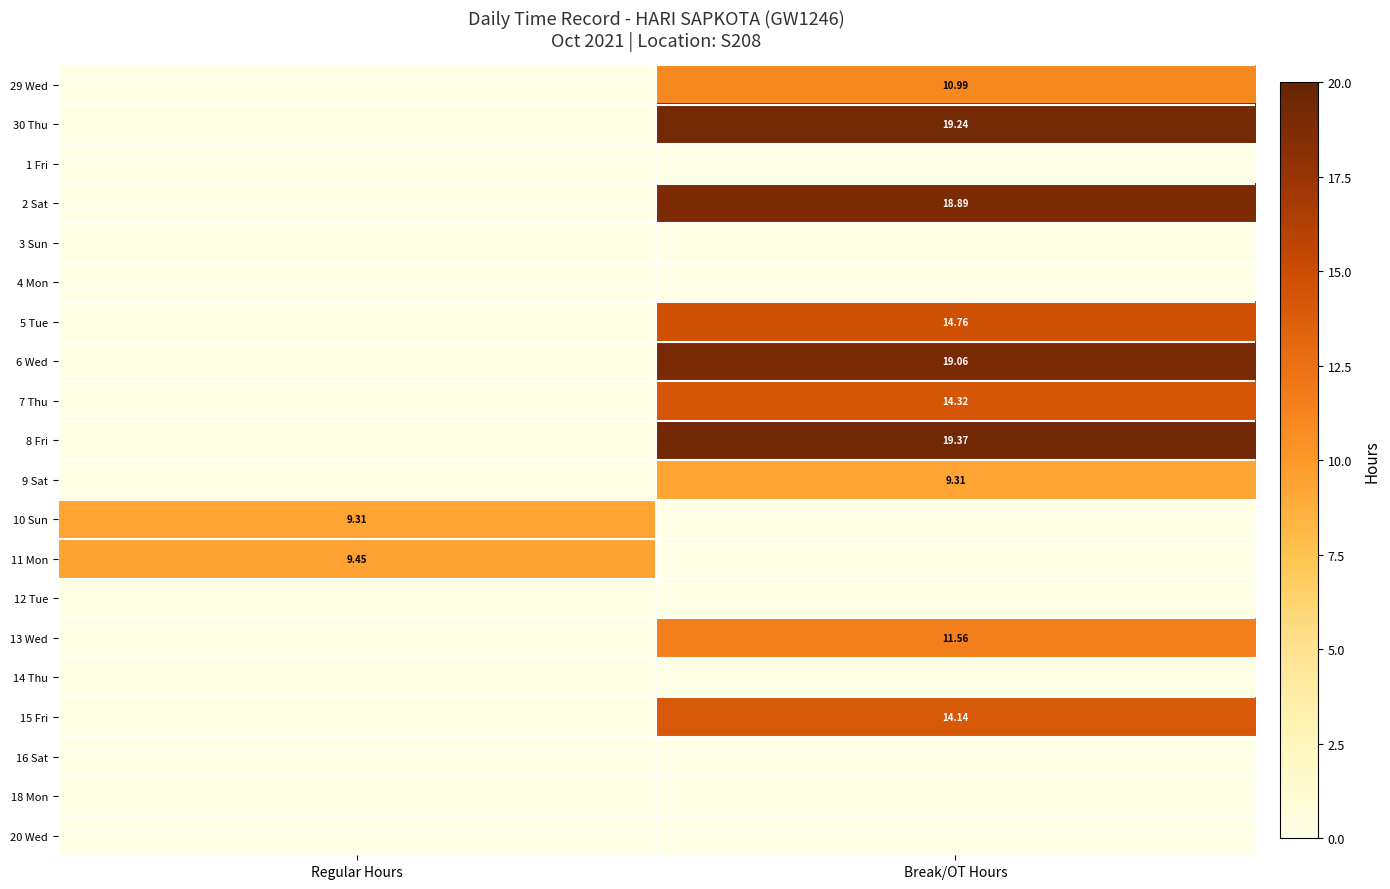

Is the value of 10 Sun at Regular Hours greater than the value of 29 Wed at Break/OT Hours?

No